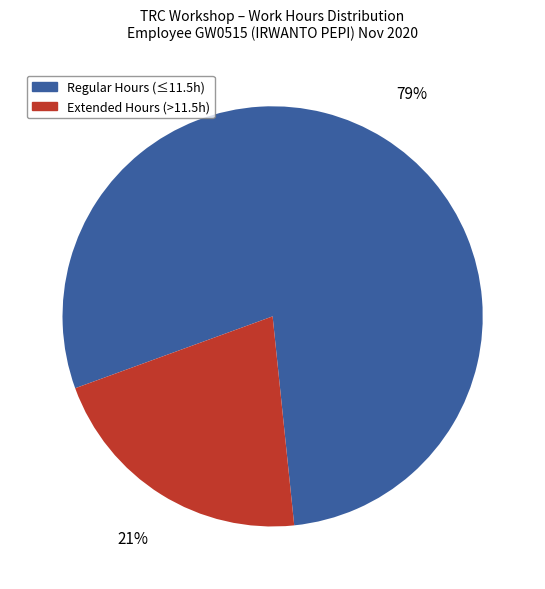

To the nearest percent, what is the difference between the largest and smallest slice percentages?

58%